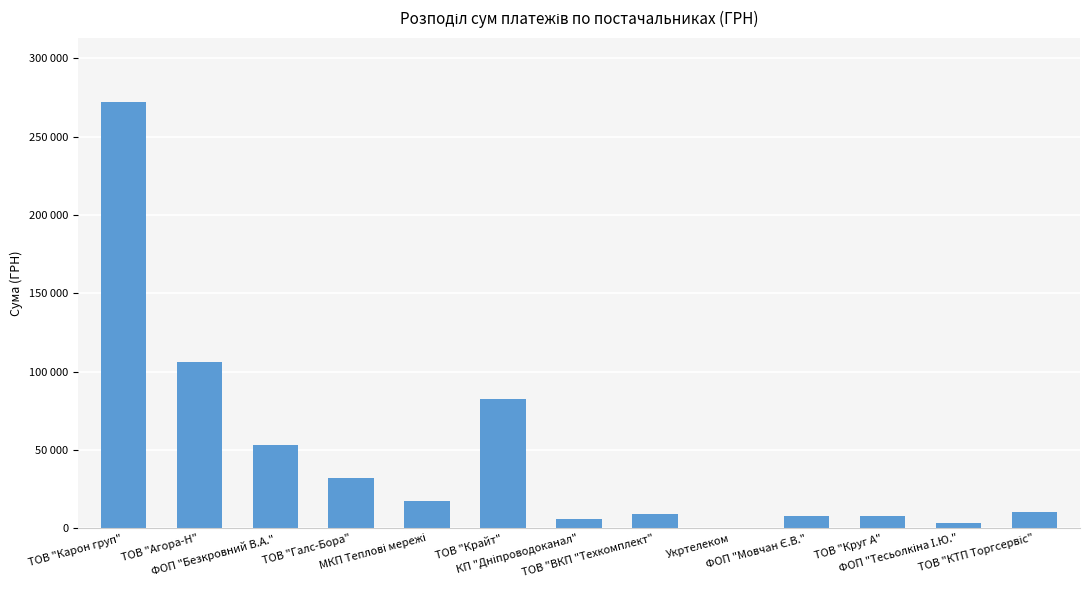

Between ФОП "Мовчан Є.В." and ТОВ "Круг А", which is larger?

ФОП "Мовчан Є.В."